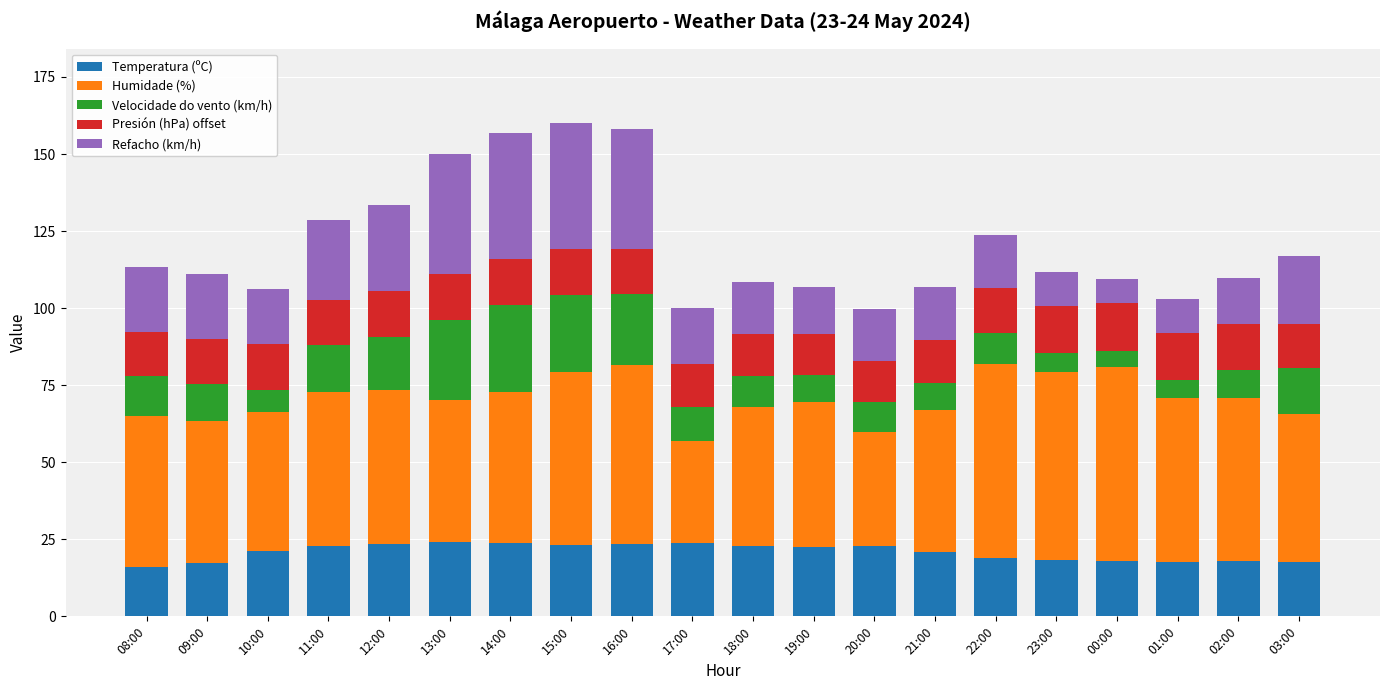

What is the minimum value for Temperatura (ºC)?

16.1